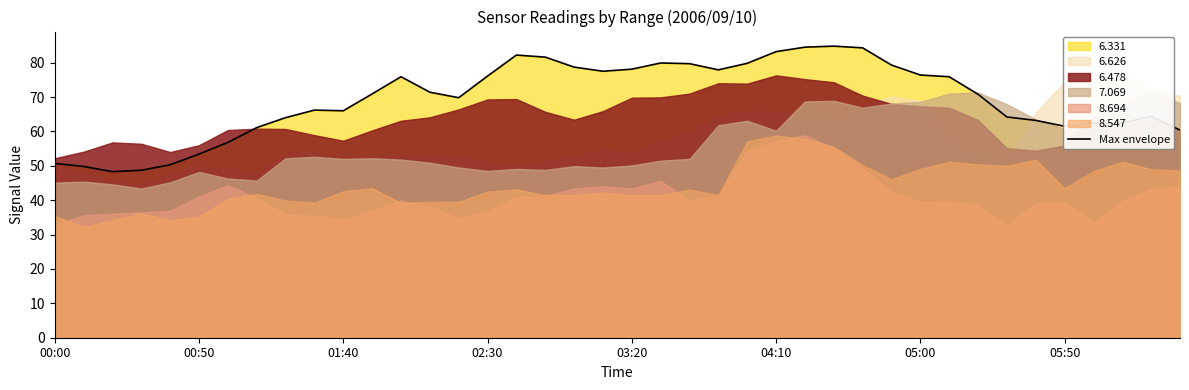

How many lines are shown in the chart?

1